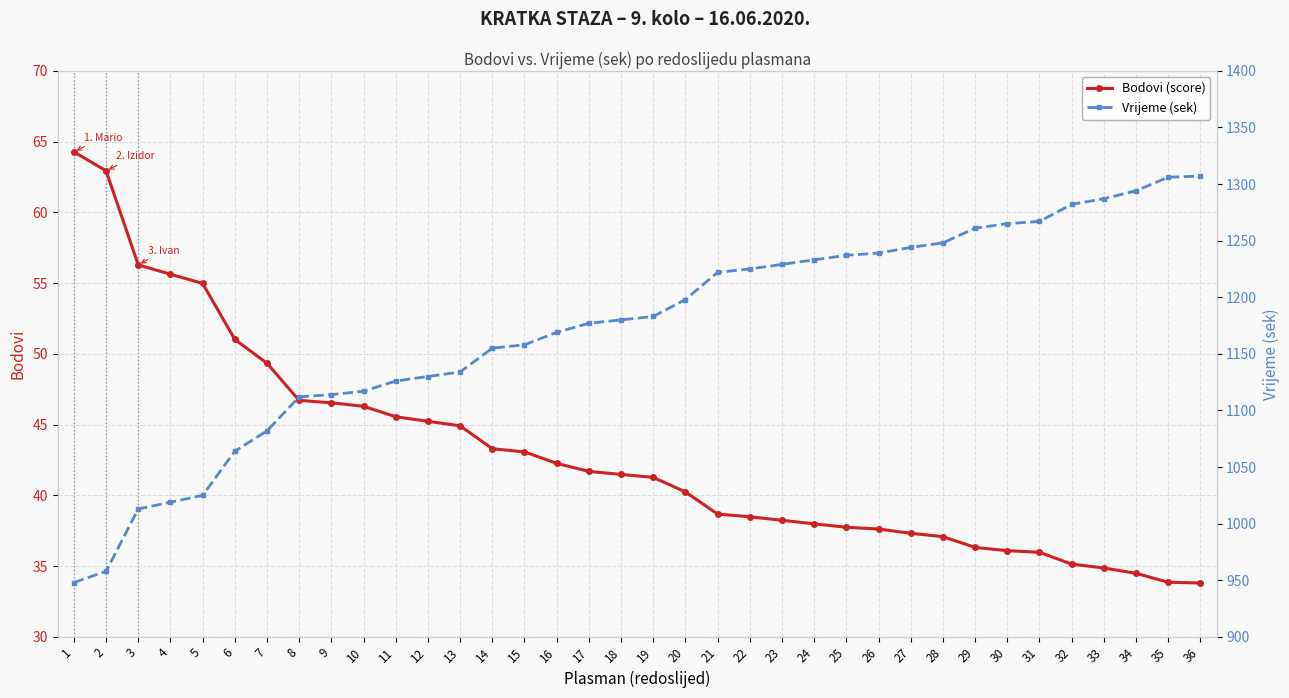

Is the value of Bodovi (score) at 23 greater than the value of Vrijeme (sek) at 17?

No